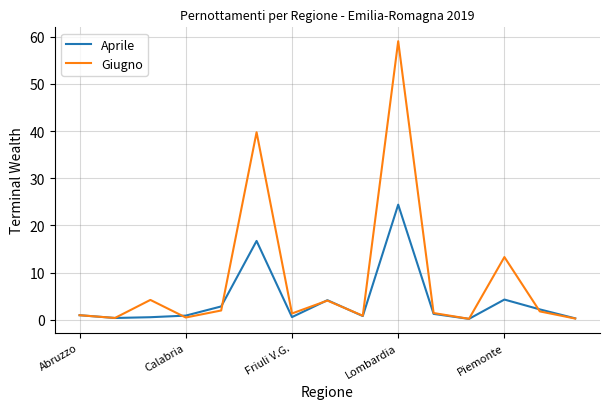

Which series has the widest spread of values?

Giugno